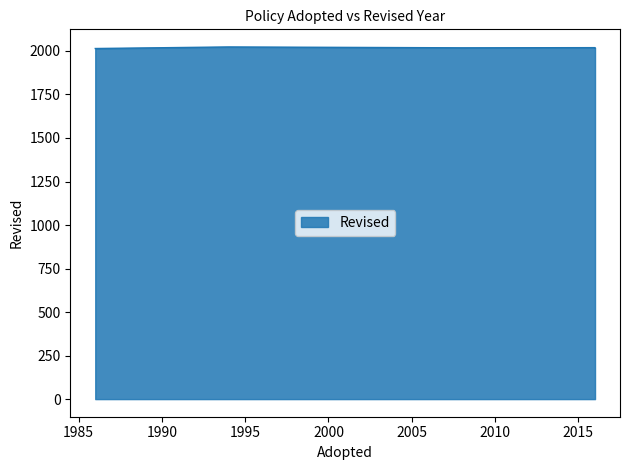

The value at 2016 is 2016. True or false?

True